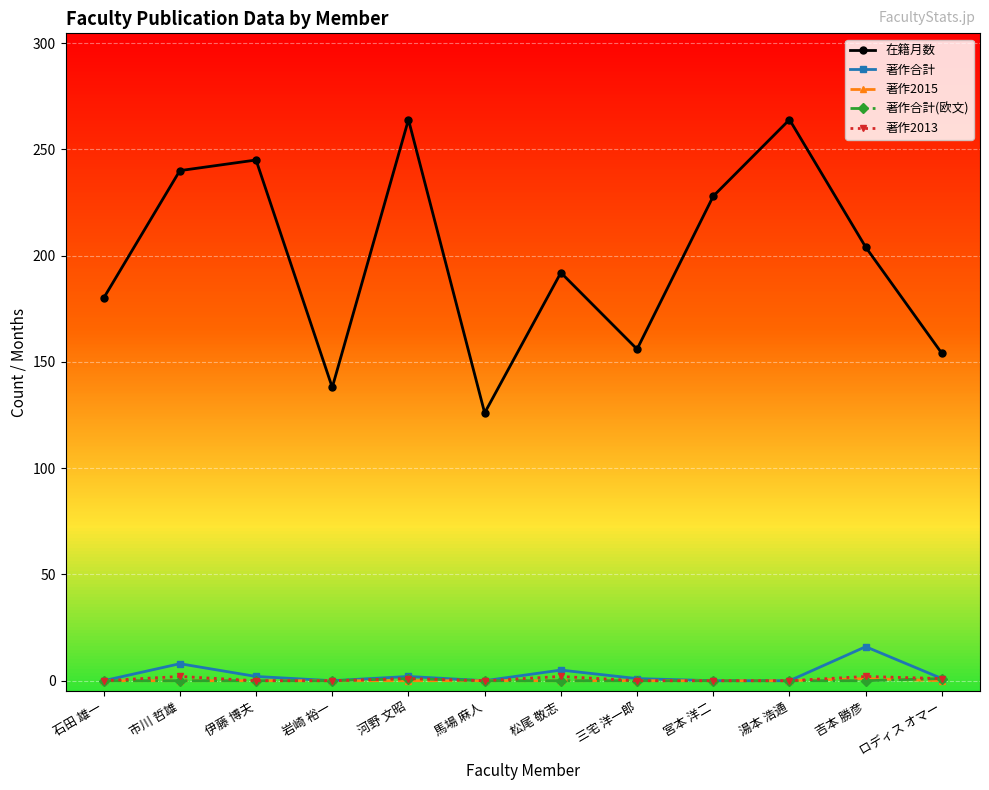

Count the number of categories in the chart.

12